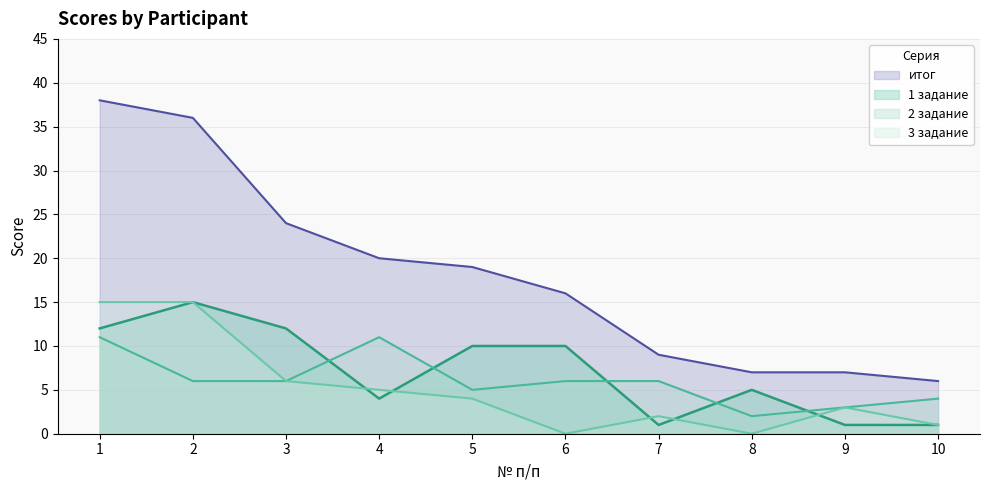

Between 2 and 3, which series saw the biggest shift?

итог